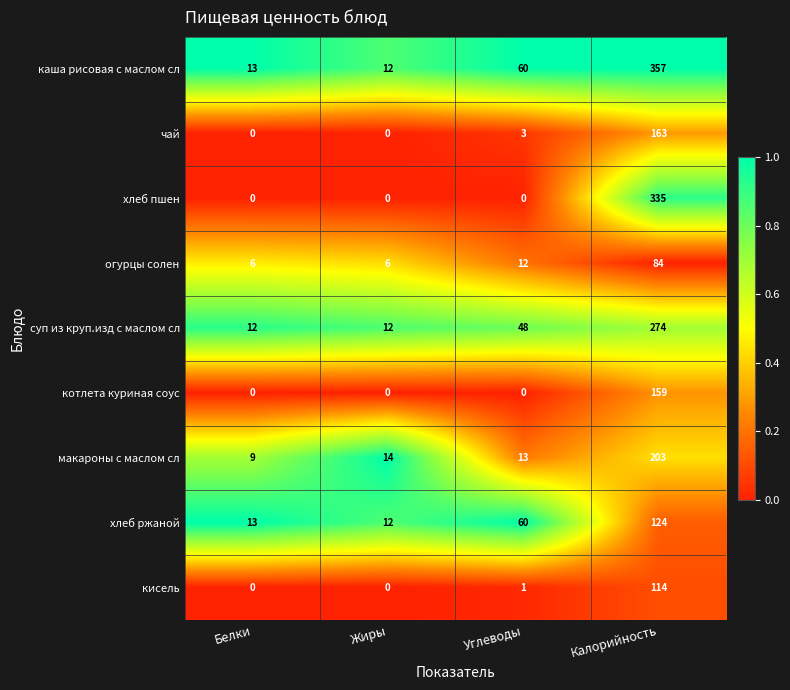

What is the approximate value of суп из круп.изд с маслом сл at Белки?

12